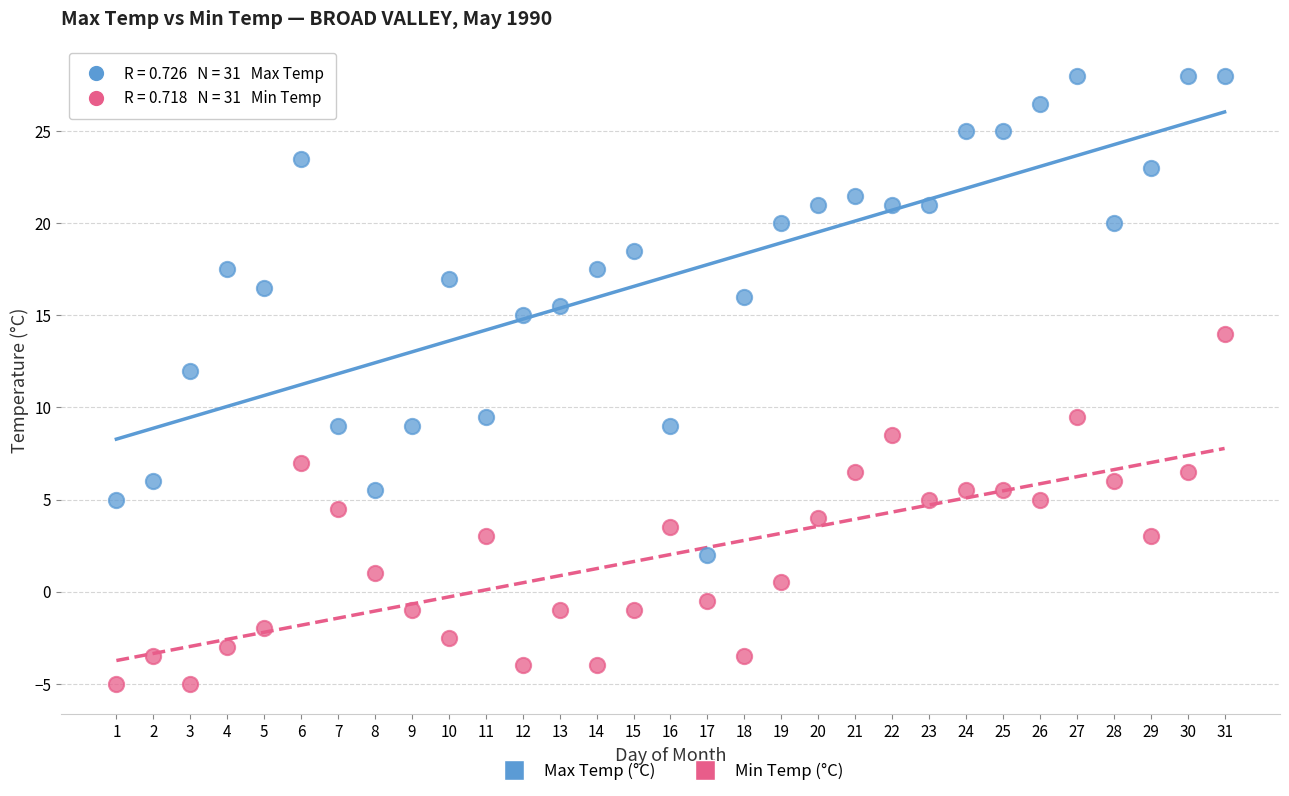

What are all the series names shown in the legend?

Max Temp (°C), Min Temp (°C)